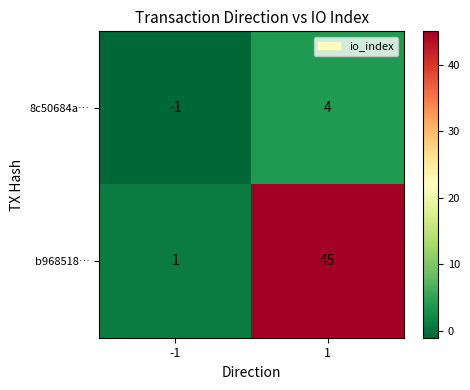

Is the value of b968518… at 1 greater than the value of 8c50684a… at 1?

Yes